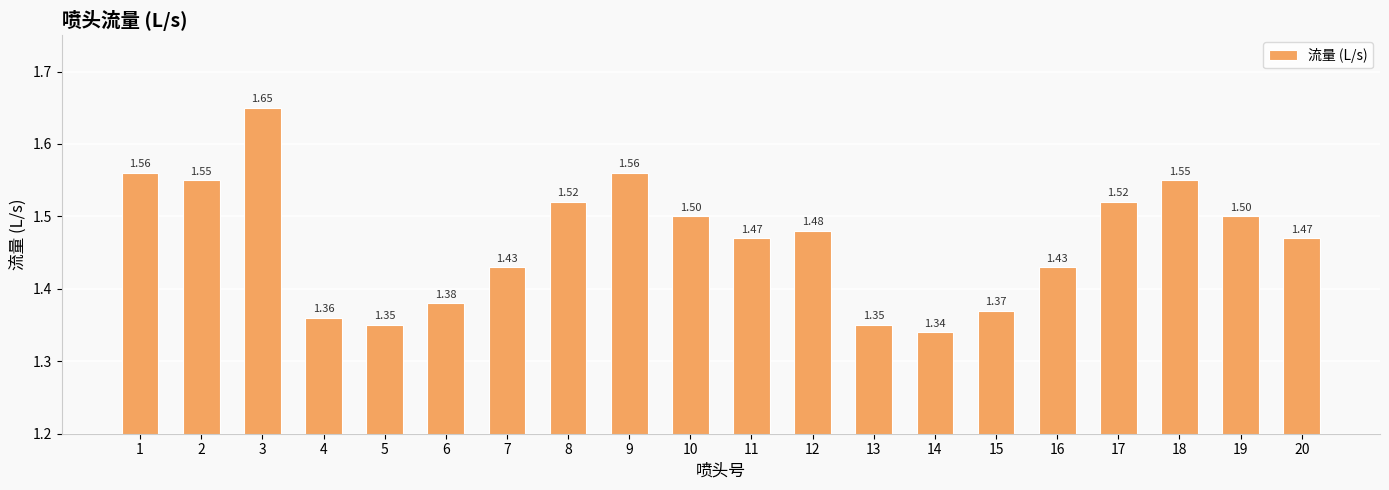

Which has a higher value, 16 or 14?

16